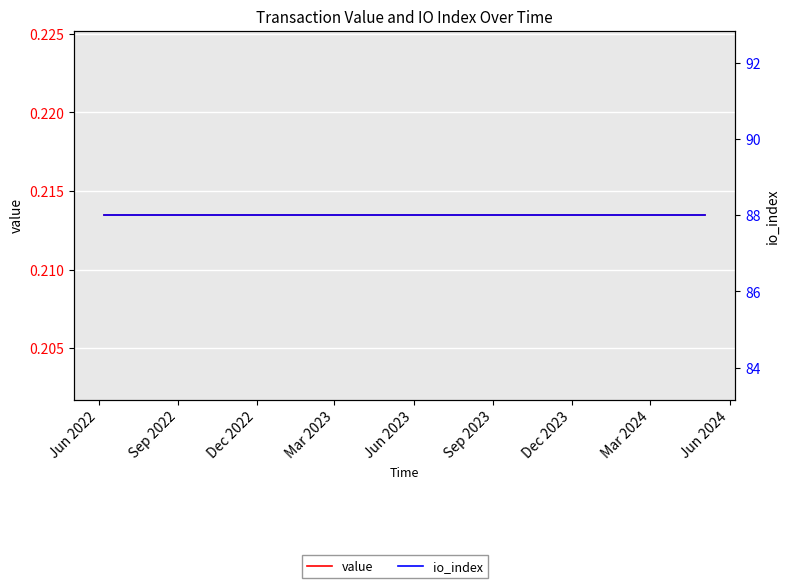

Rank the series by their maximum value, from lowest to highest.

value, io_index